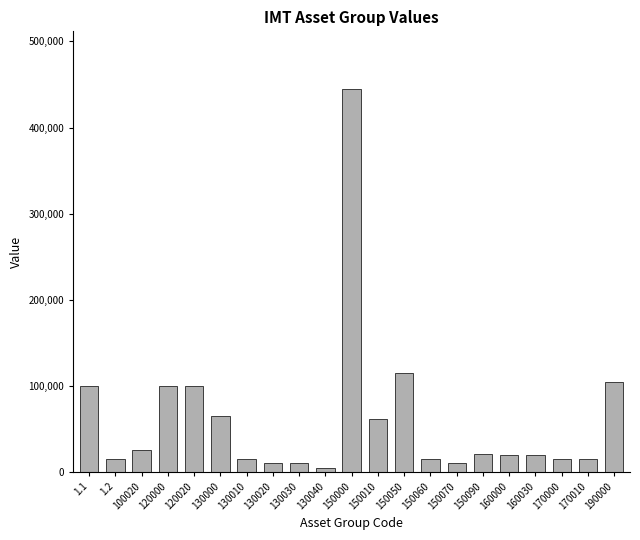

The chart shows a value of 10000 at 150070. True or false?

True